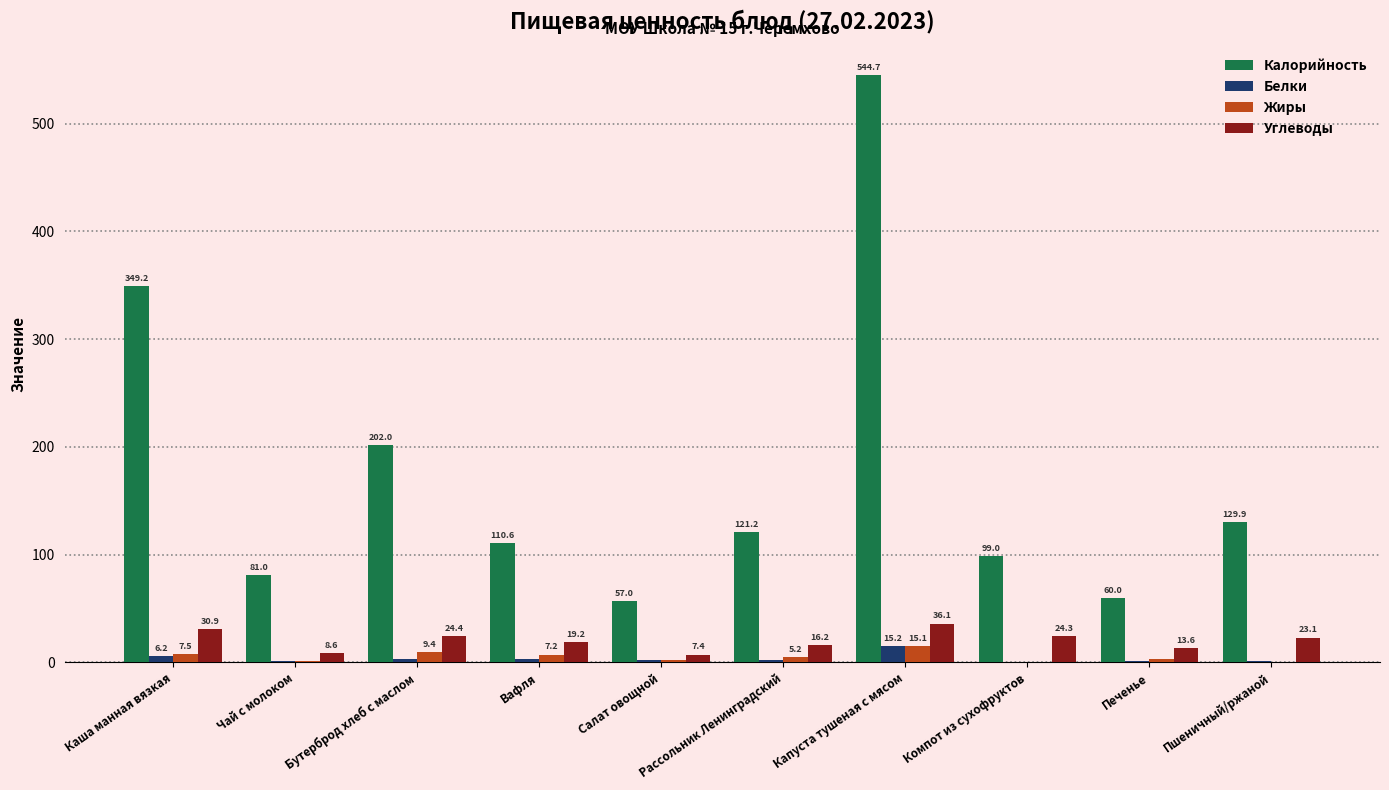

The value of Белки at Бутерброд хлеб с маслом is 3.1. True or false?

True